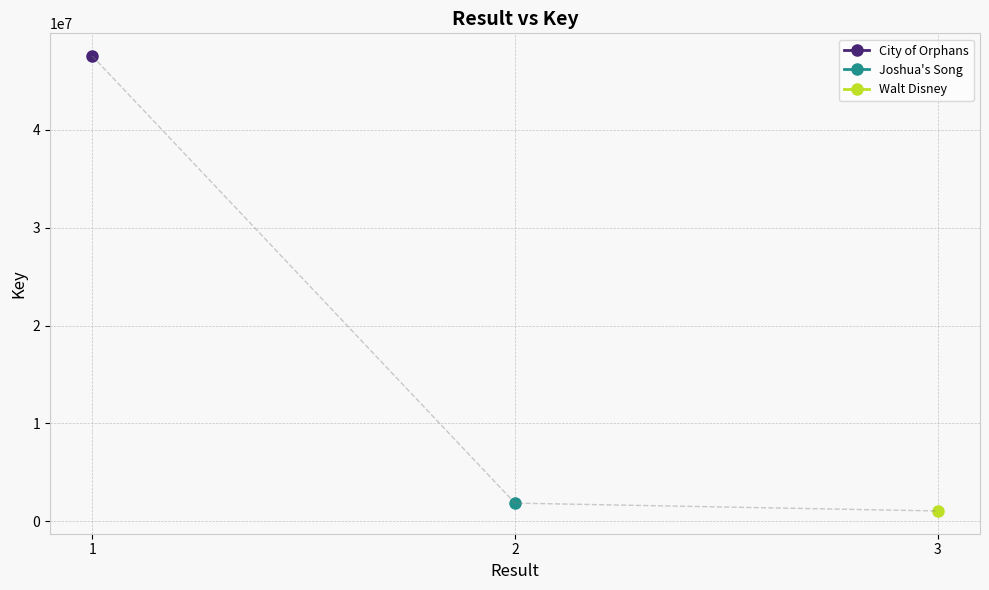

How many lines are shown in the chart?

3